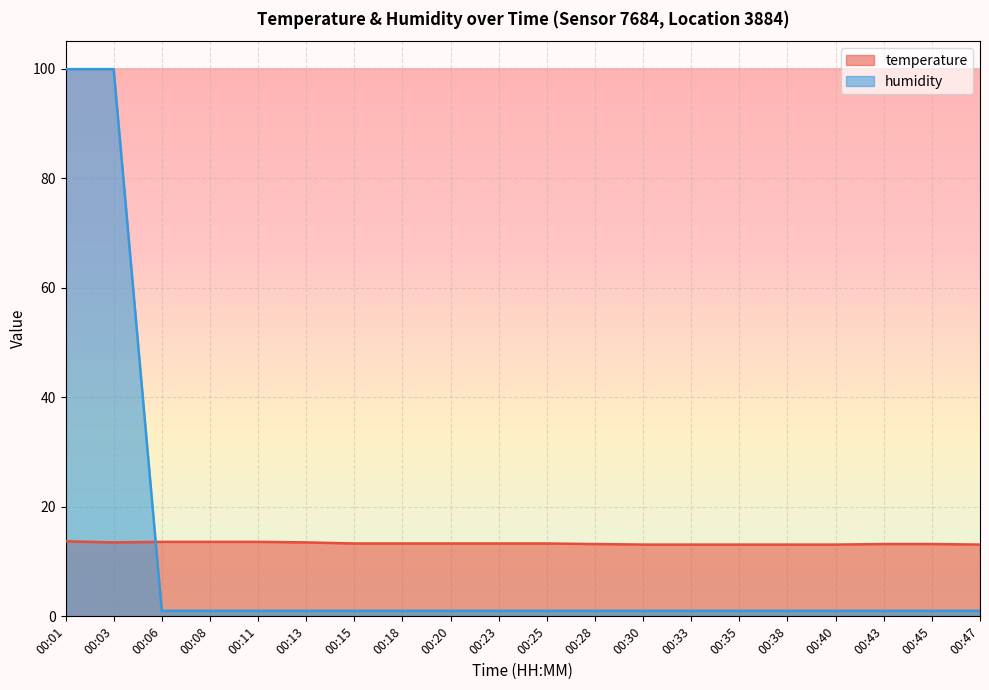

Reading left to right, list all the values displayed in this chart.

temperature: 13.7	13.5	13.6	13.6	13.6	13.5	13.3	13.3	13.3	13.3	13.3	13.2	13.1	13.1	13.1	13.1	13.1	13.2	13.2	13.1
humidity: 99.9	99.9	1.0	1.0	1.0	1.0	1.0	1.0	1.0	1.0	1.0	1.0	1.0	1.0	1.0	1.0	1.0	1.0	1.0	1.0